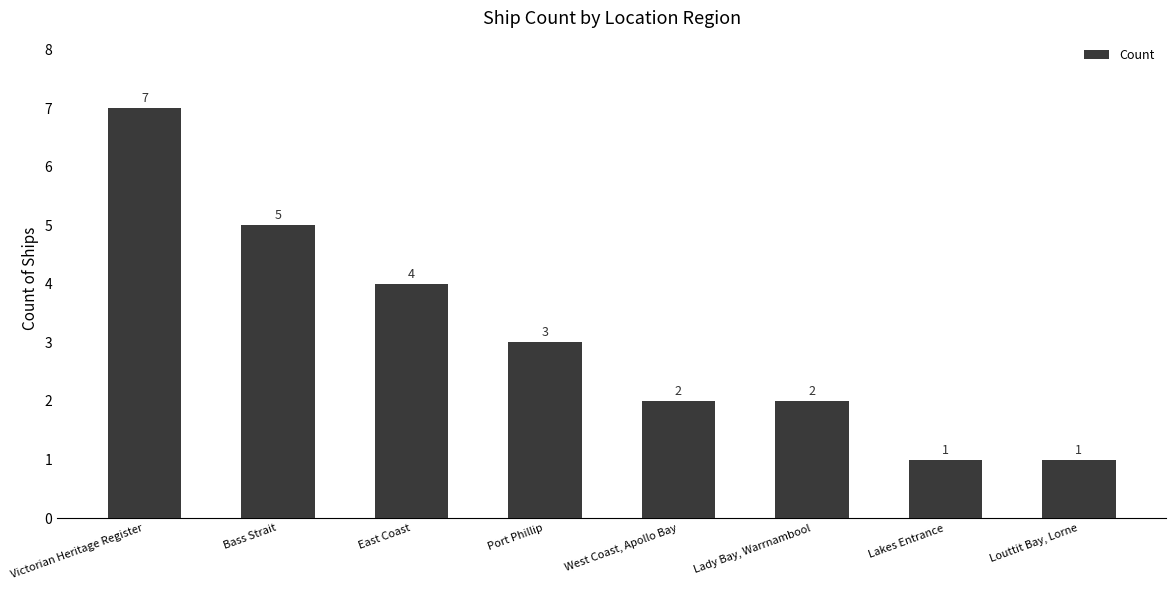

How many bars are there in total?

8